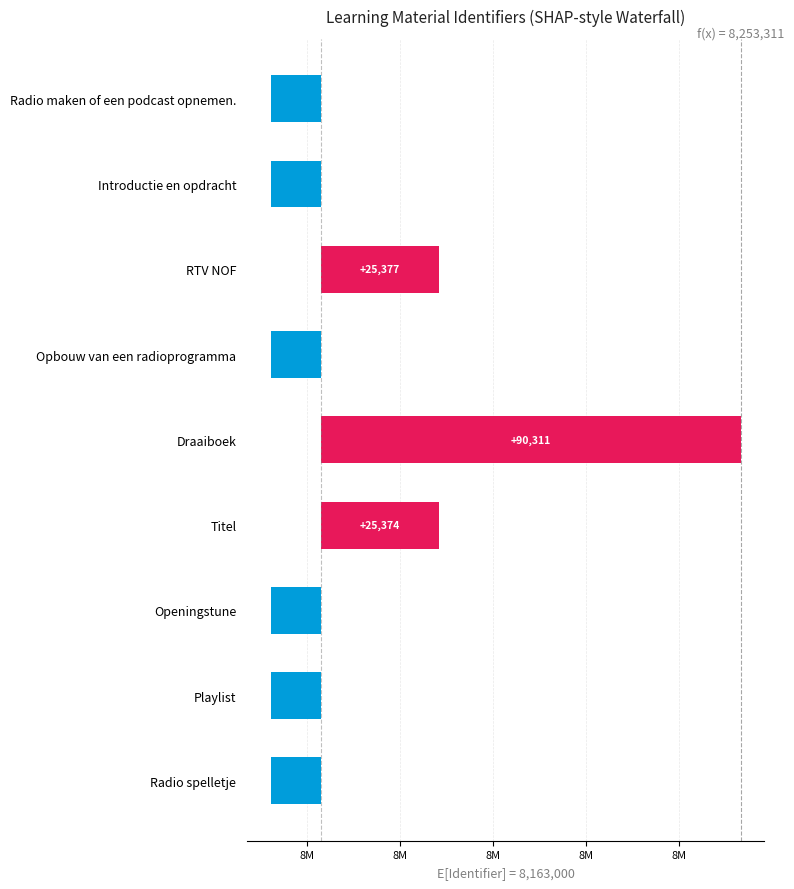

The value at Draaiboek is 139564. True or false?

False